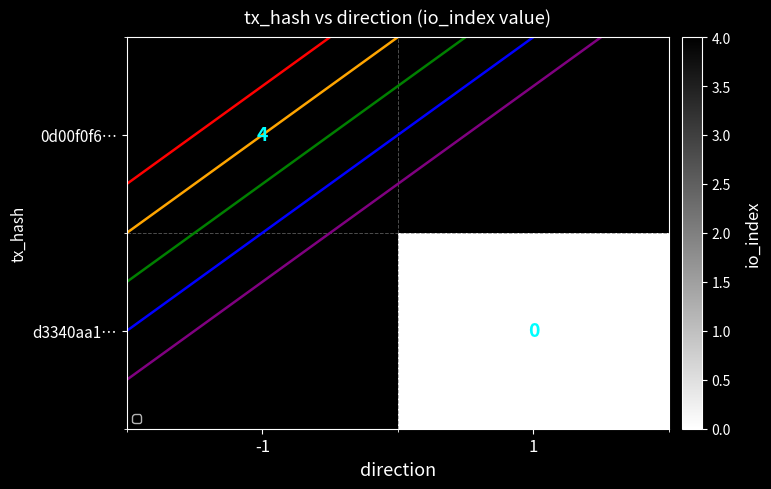

Count the number of categories in the chart.

2